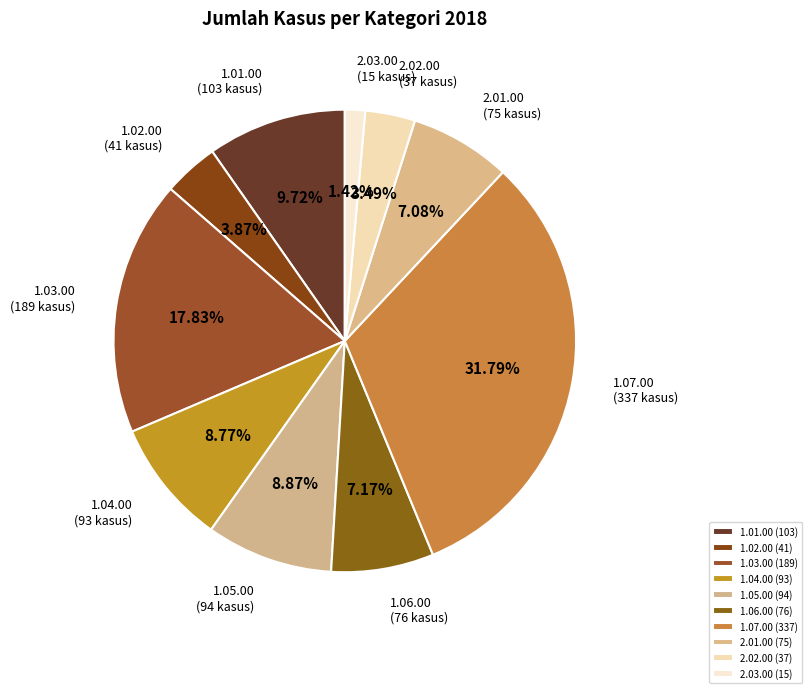

Does 1.04.00 represent more than half of the total?

No